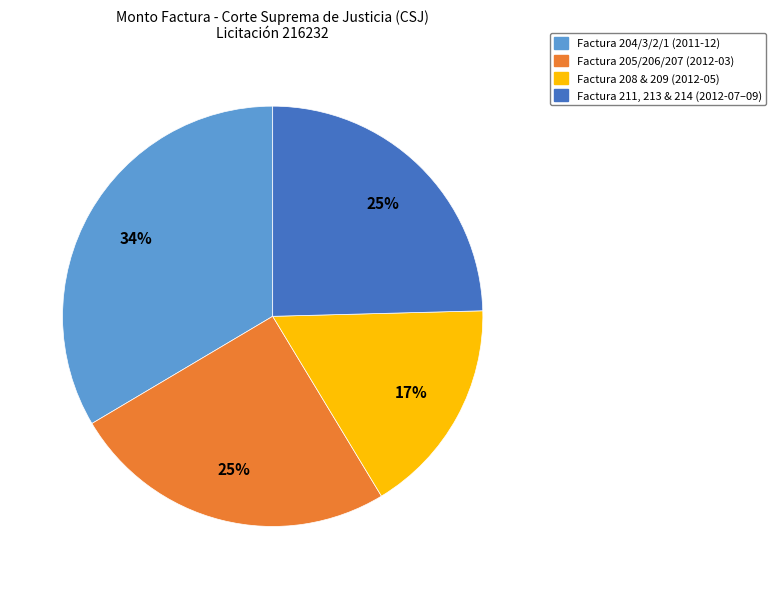

Is there a majority slice in this chart?

No